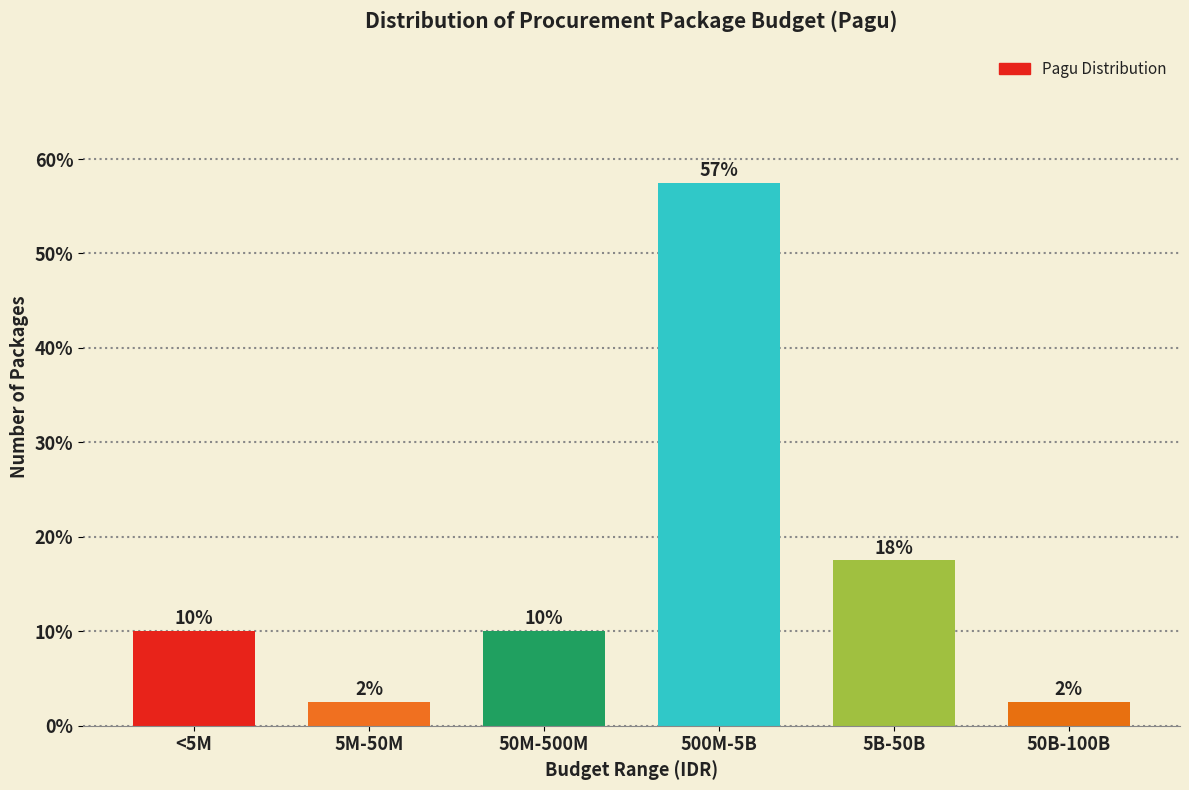

Are the bars horizontal?

No